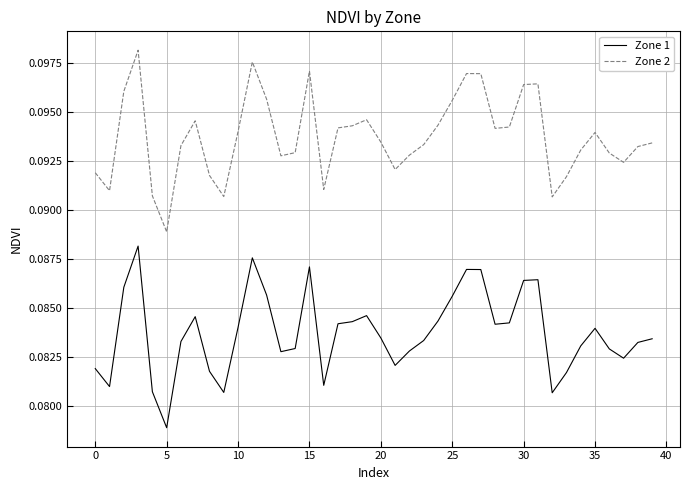

True or false: Zone 1 and Zone 2 cross at least once.

False